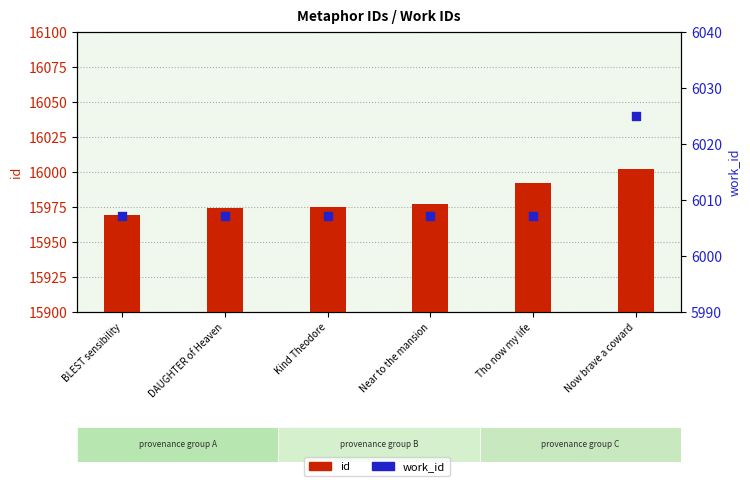

What are all the series names shown in the legend?

id, work_id